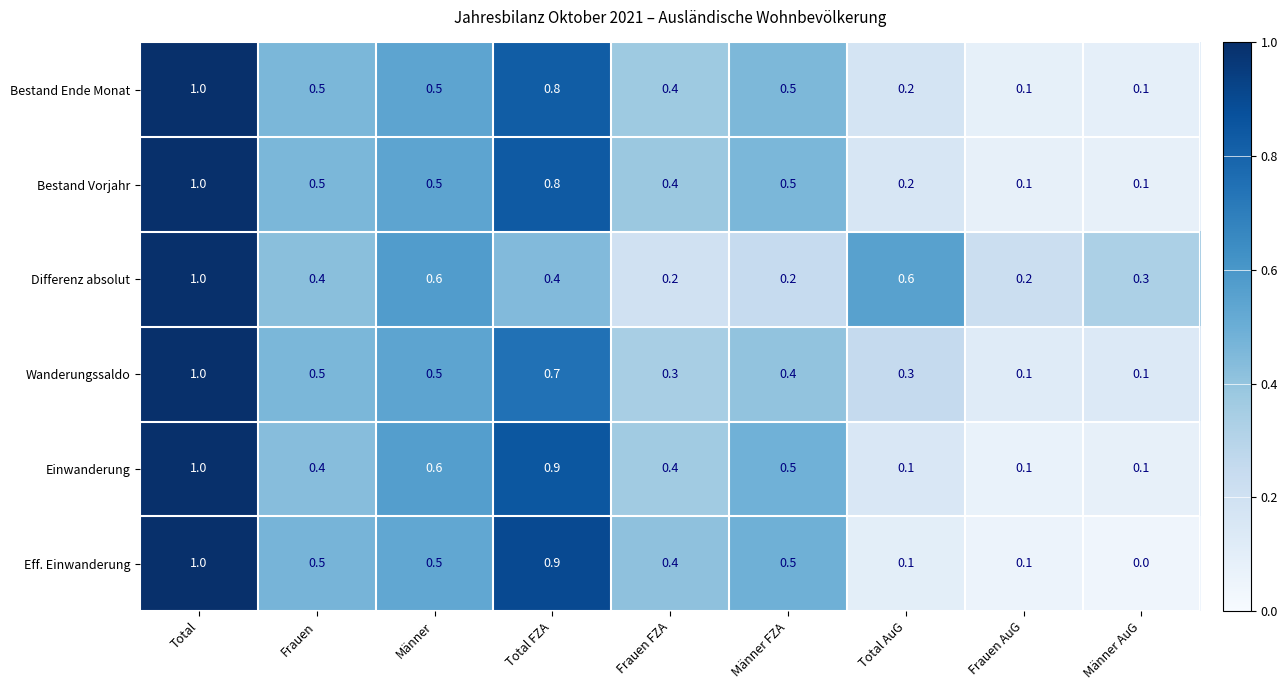

Is the value of Bestand Vorjahr at Männer FZA greater than the value of Einwanderung at Total FZA?

No